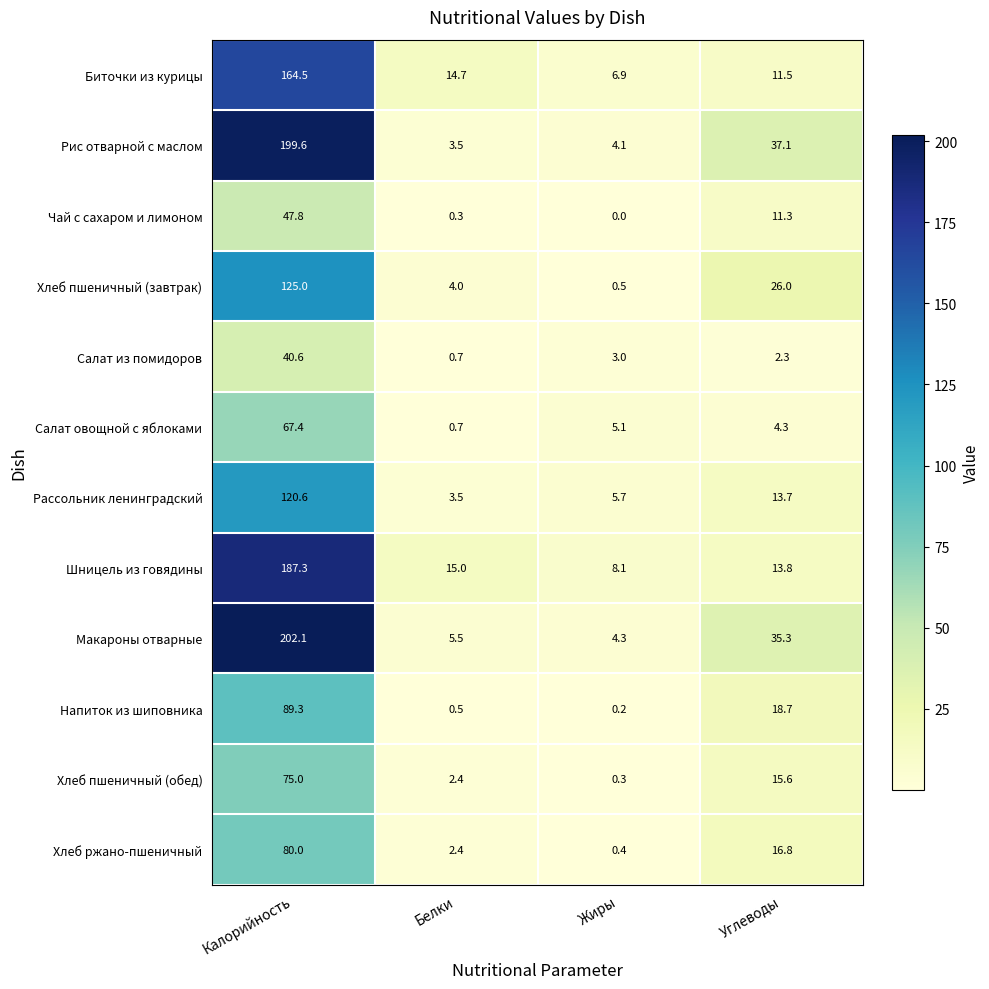

True or false: Макароны отварные has a value of 2.0 at Белки.

False